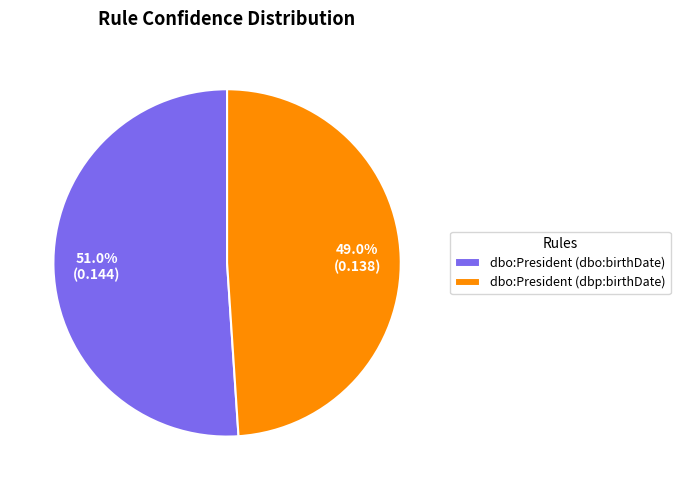

The dbo:President (dbo:birthDate) slice represents 51% of the pie. True or false?

True